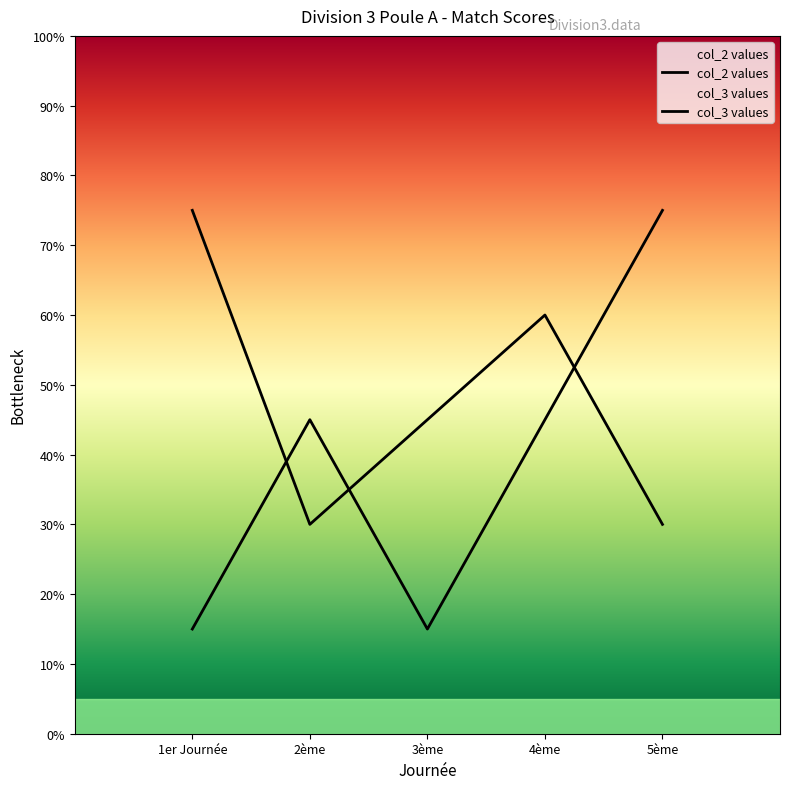

Where is the first local maximum for col_2 values?

4ème